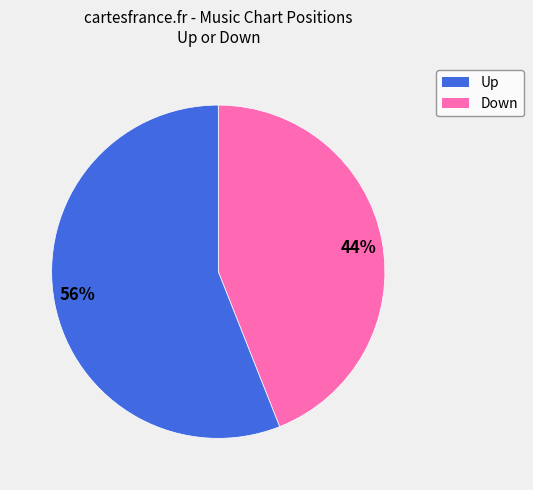

Rank the categories by value from lowest to highest.

44%, 56%